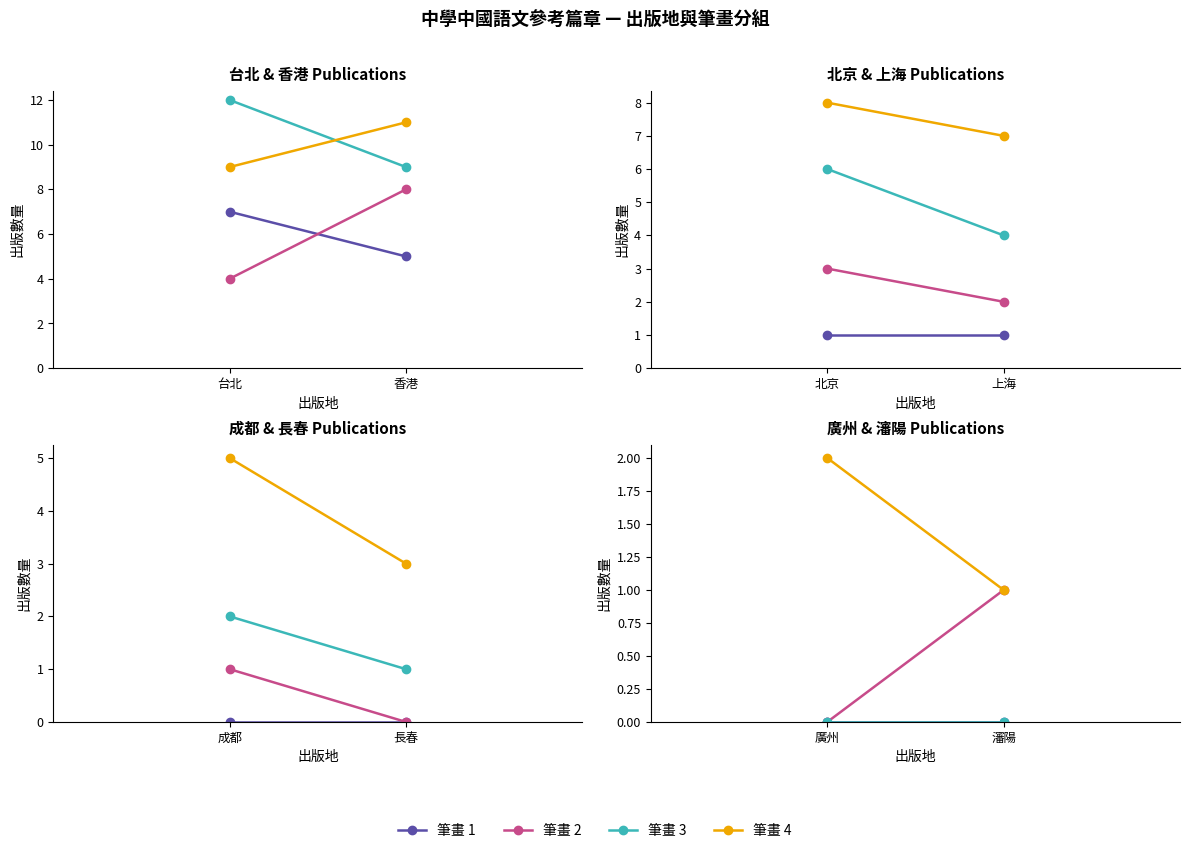

Which series has the largest total across all categories?

筆畫 4